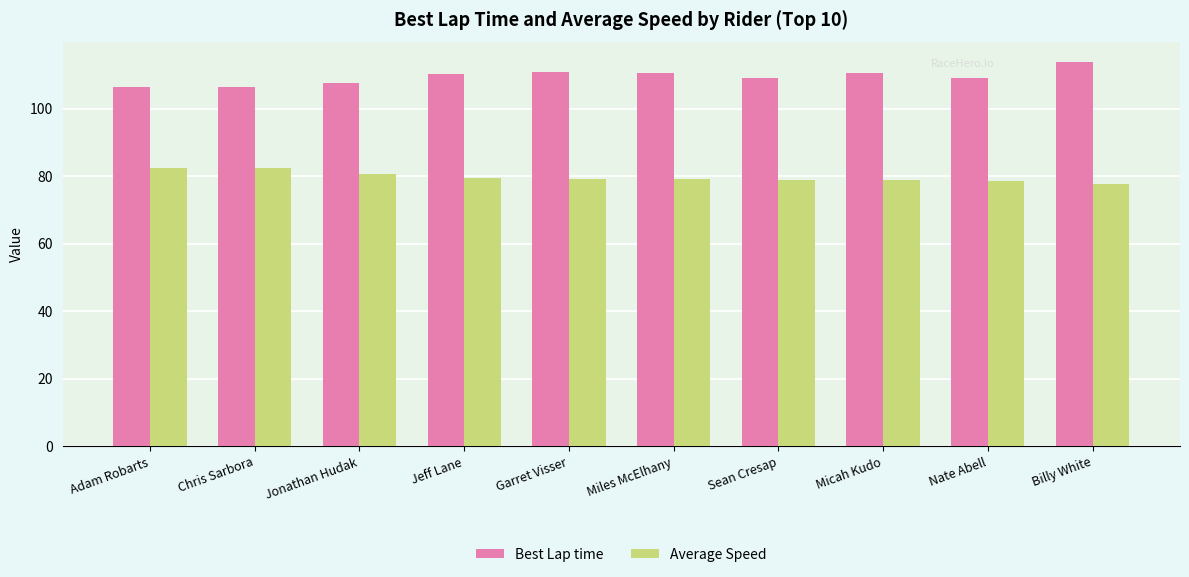

What is the difference between the Best Lap time values at Billy White and Nate Abell?

4.8